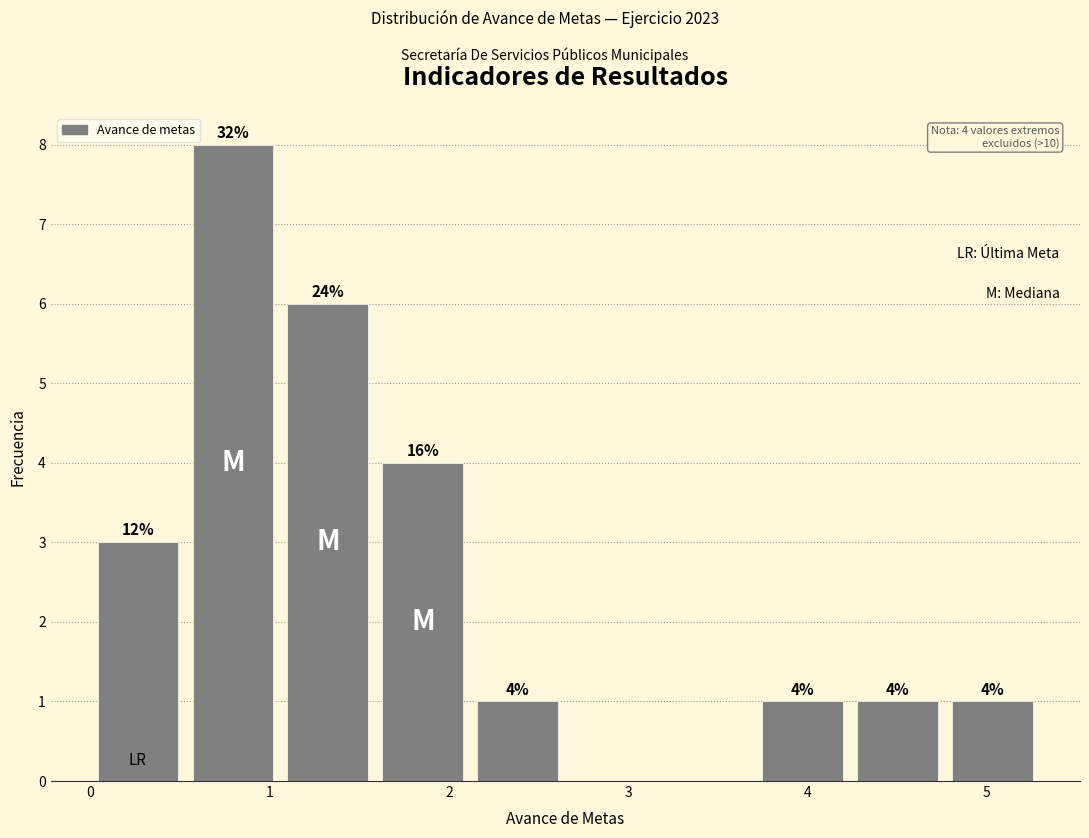

Over which range of the x-axis is the bar tallest?

0.53 to 1.06